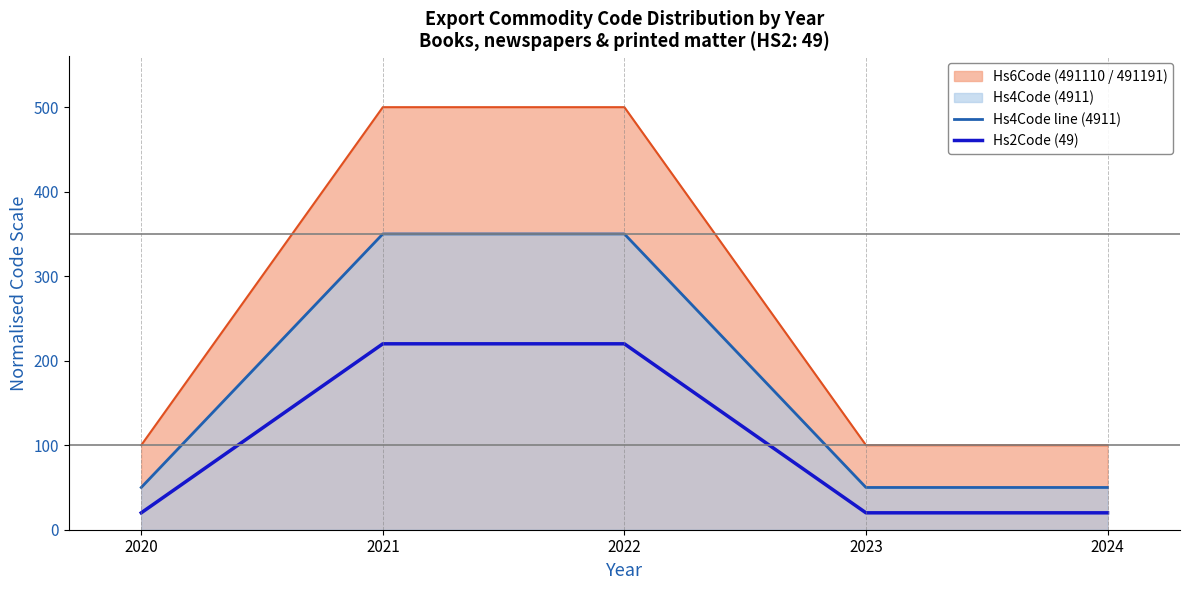

Rank the categories by Hs4Code line (4911) value from lowest to highest.

2020, 2023, 2024, 2021, 2022